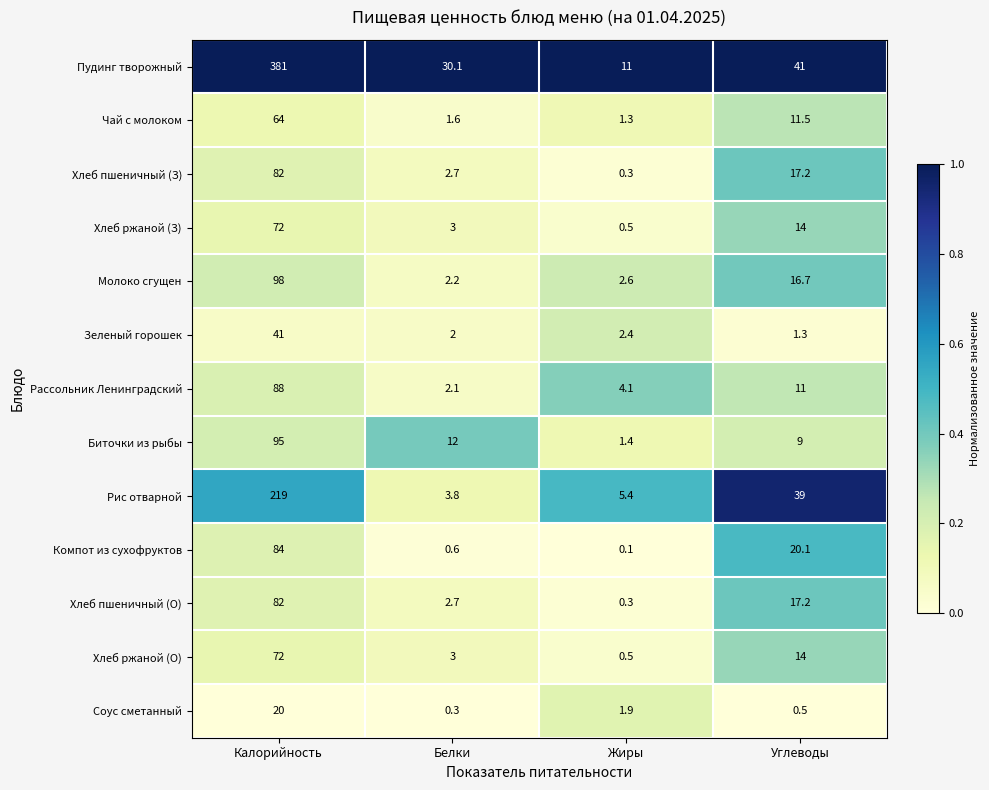

What is the difference between the maximum and minimum values in the Рассольник Ленинградский series?

85.9